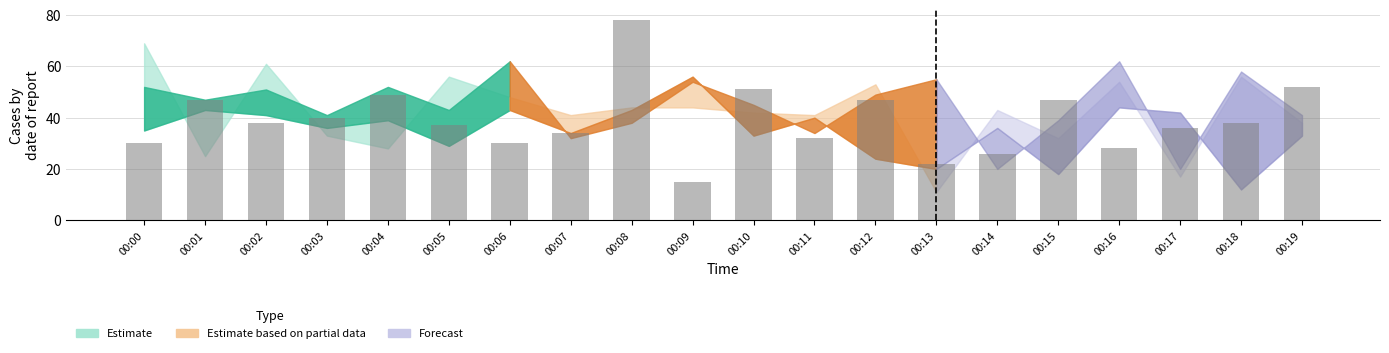

Between 00:11 and 00:02, which is larger?

00:02